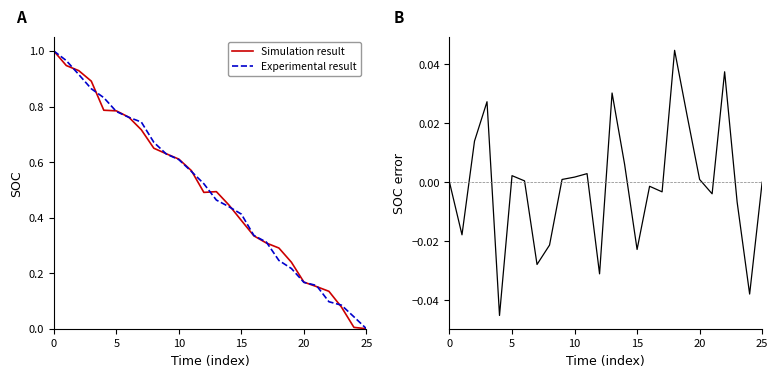

What is the label of the 7th point from the right?

19